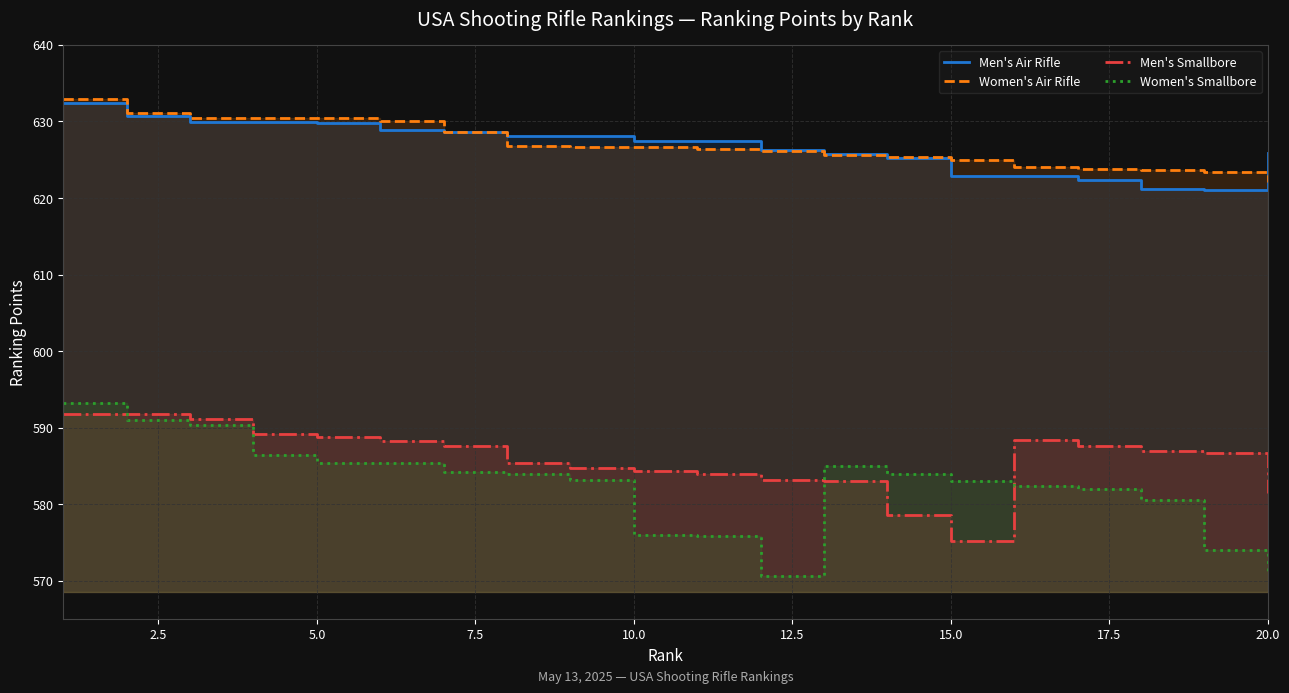

At which label does Women's Air Rifle reach its minimum?

20.0